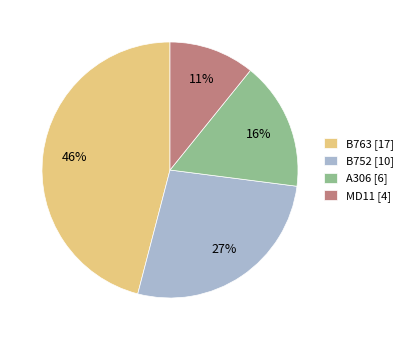

Rank the categories by value from highest to lowest.

B763, B752, A306, MD11